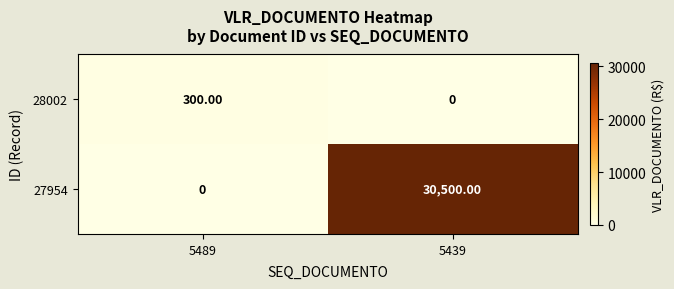

What is the difference between the maximum and minimum values in the 27954 series?

30500